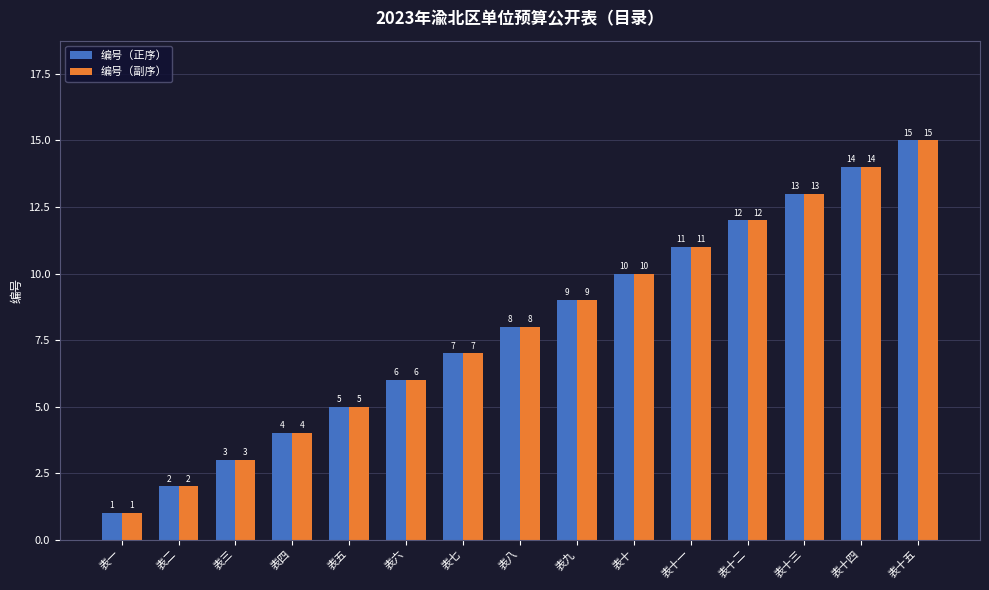

What is the total value across all series at 表十二?

24